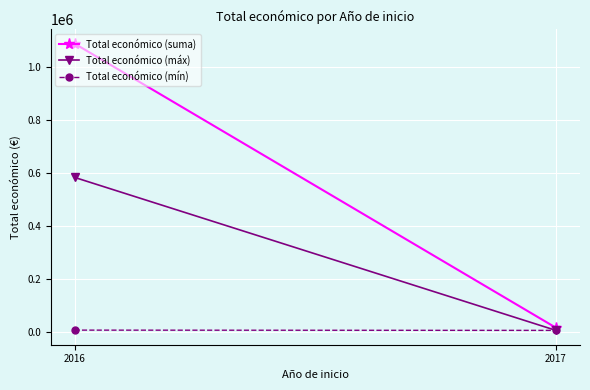

Reading left to right, extract all data points from this chart.

Total económico (suma): 2016=1089391	2017=15000
Total económico (máx): 2016=583523	2017=5000
Total económico (mín): 2016=6000	2017=5000